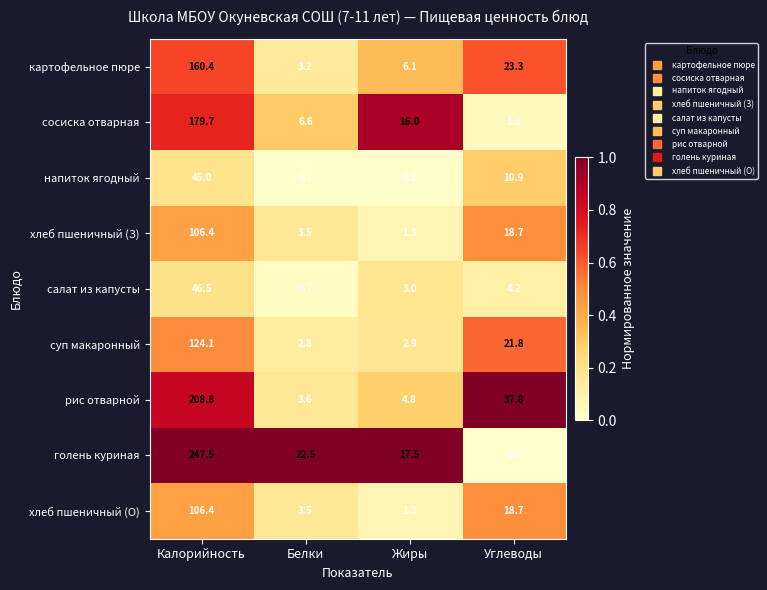

The картофельное пюре series shows 2.8 at Жиры. True or false?

False